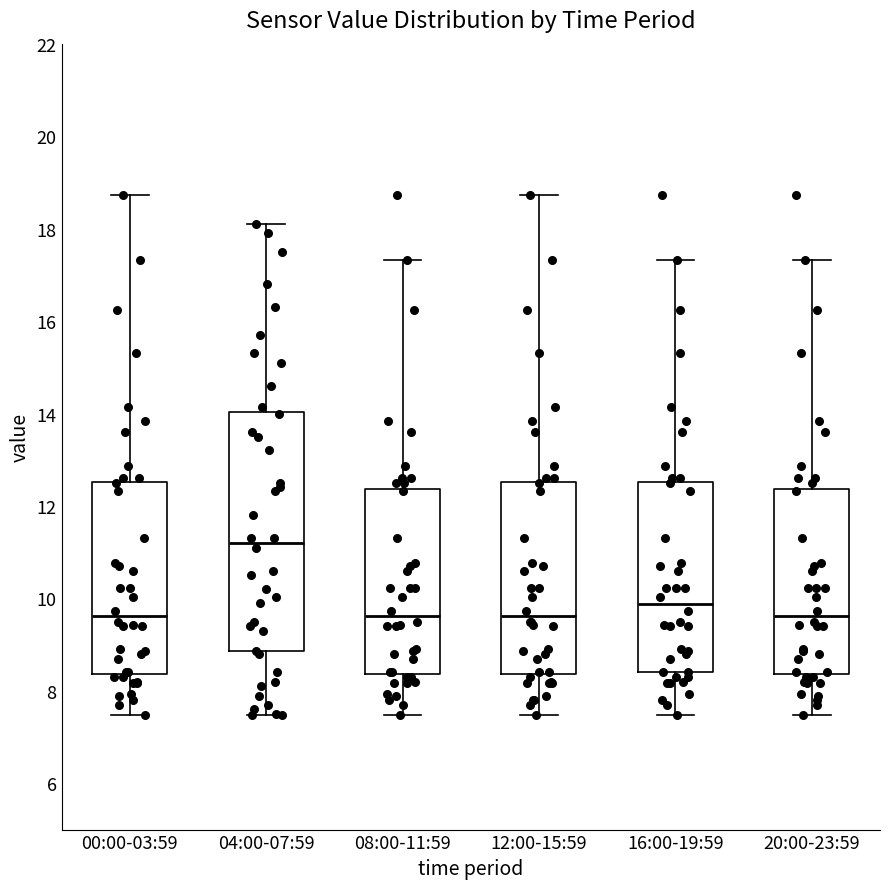

Where does the median line of the box for 12:00-15:59 sit on the y-axis? The values are not printed on the chart, so give them approximately, as read against the axis.

9.6